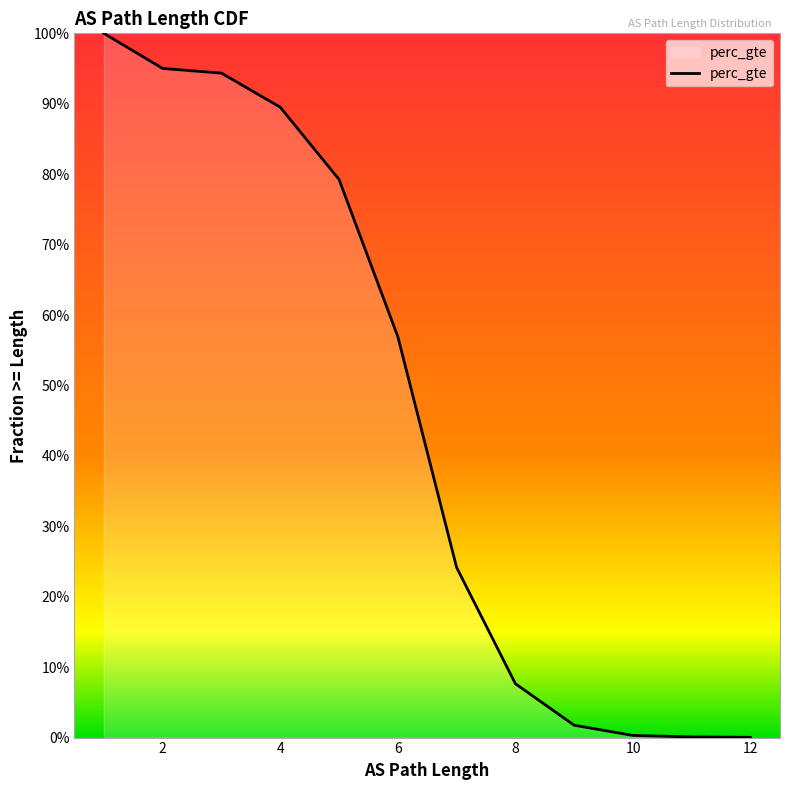

What is the value of the 3rd point from the left?

0.9